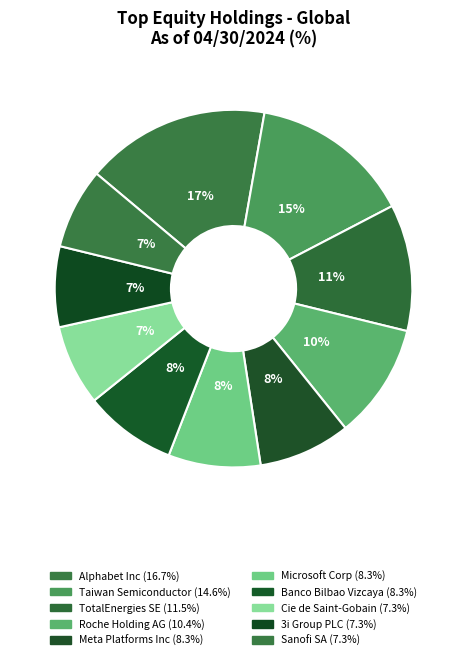

Does Cie de Saint-Gobain represent more than half of the total?

No